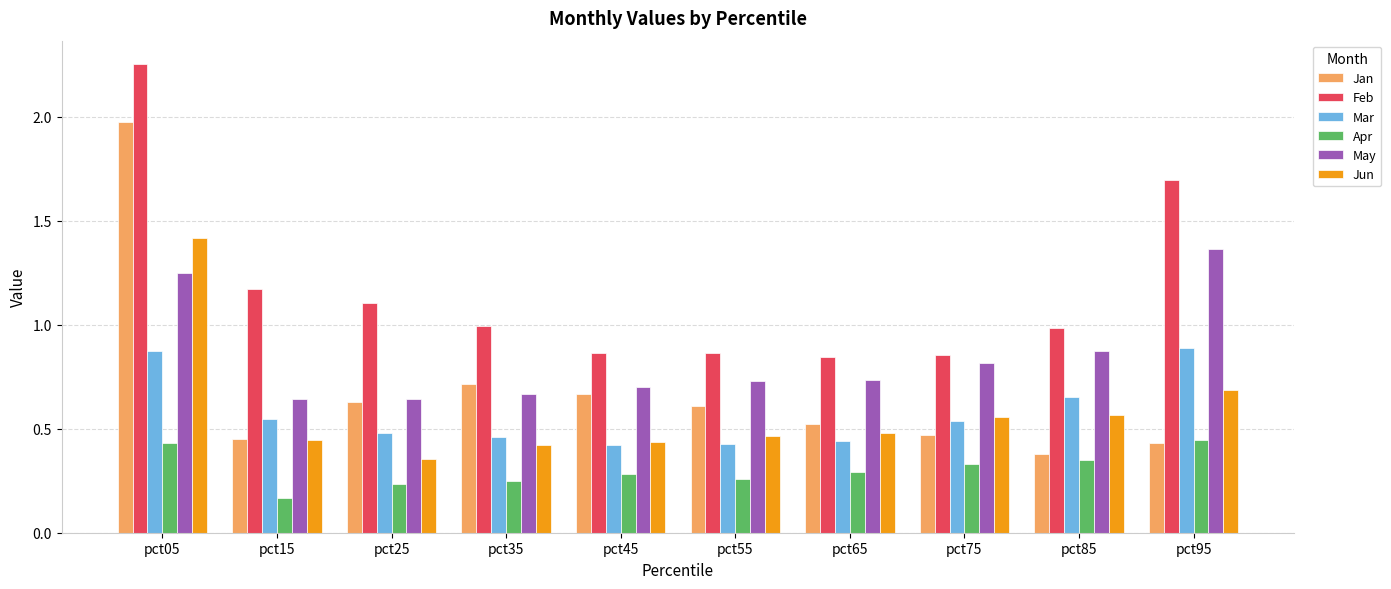

Which category has the highest value in the May series?

pct95